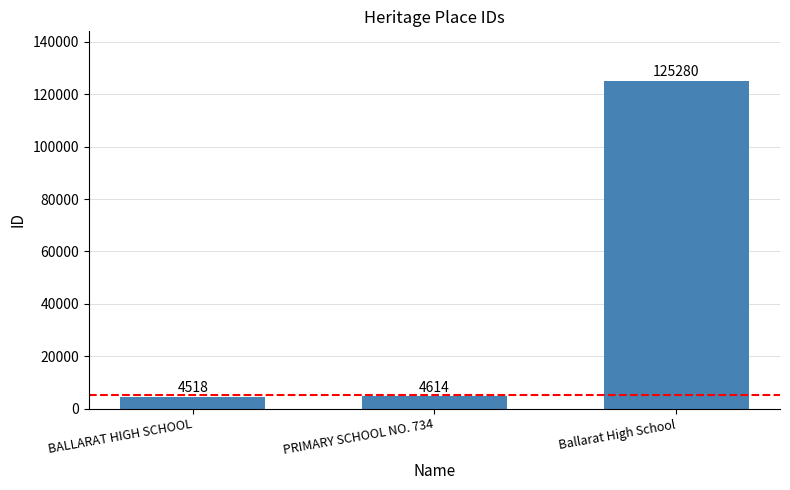

The value at BALLARAT HIGH SCHOOL is 4518. True or false?

True